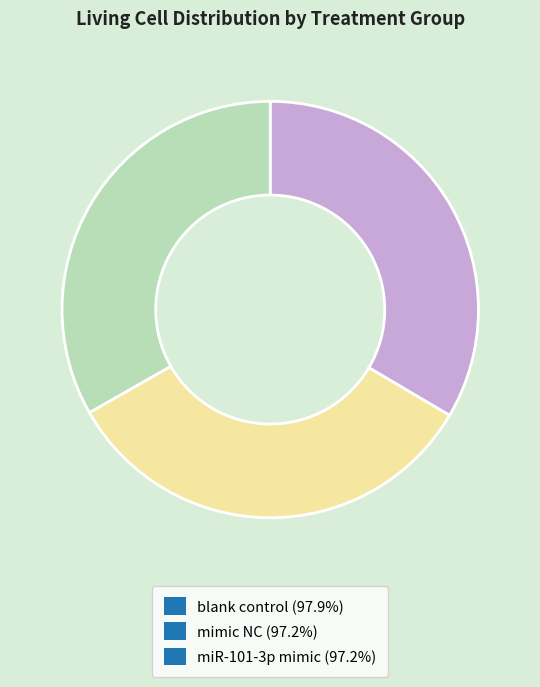

Does miR-101-3p mimic represent more than half of the total?

No